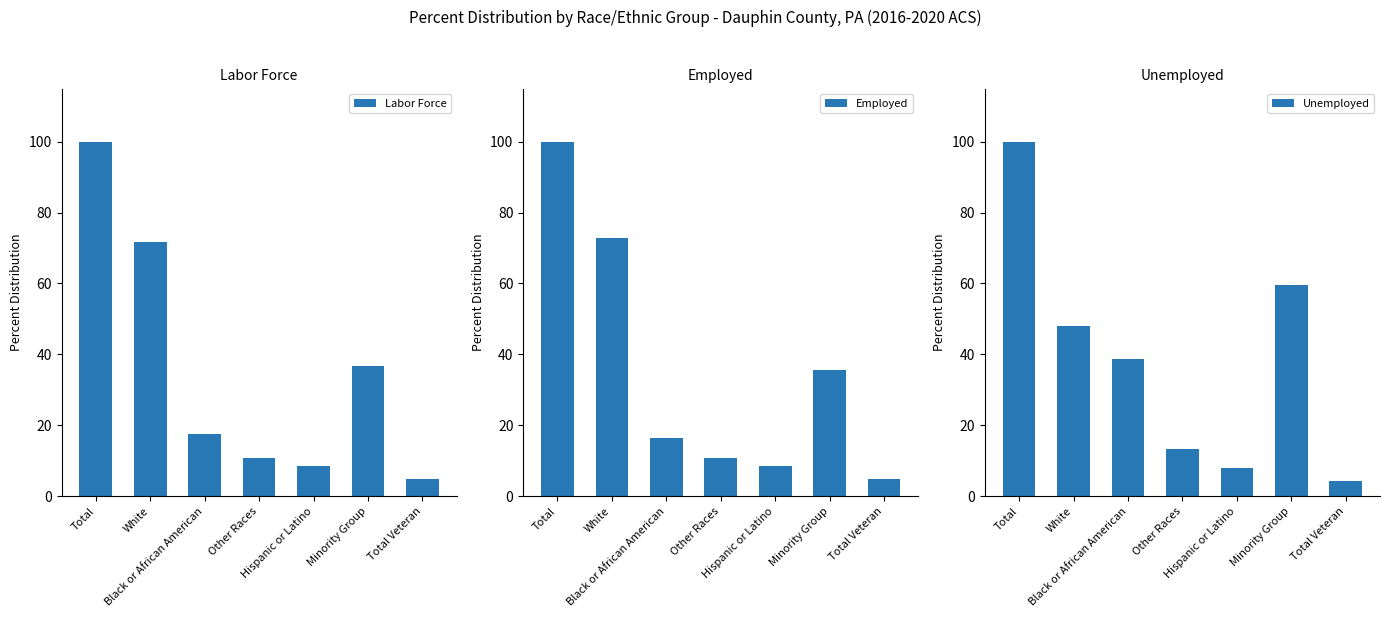

Which series has the largest total across all categories?

Unemployed